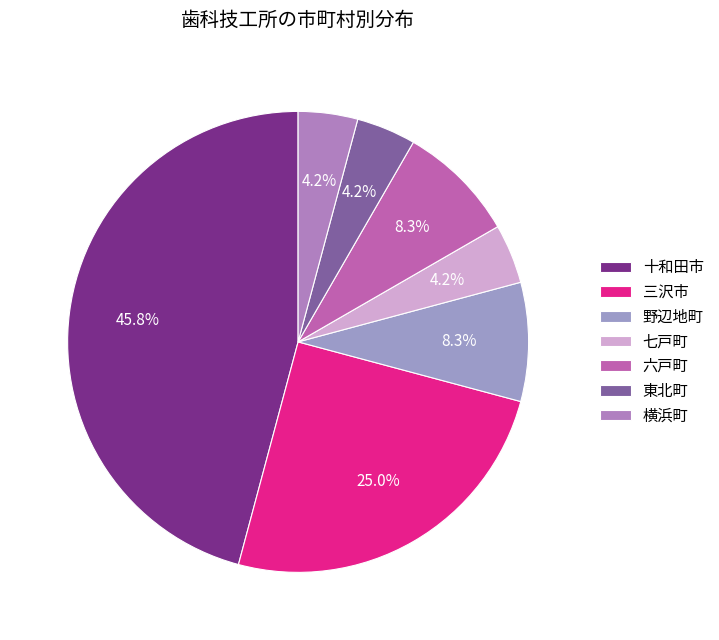

The 三沢市 slice represents 11% of the pie. True or false?

False